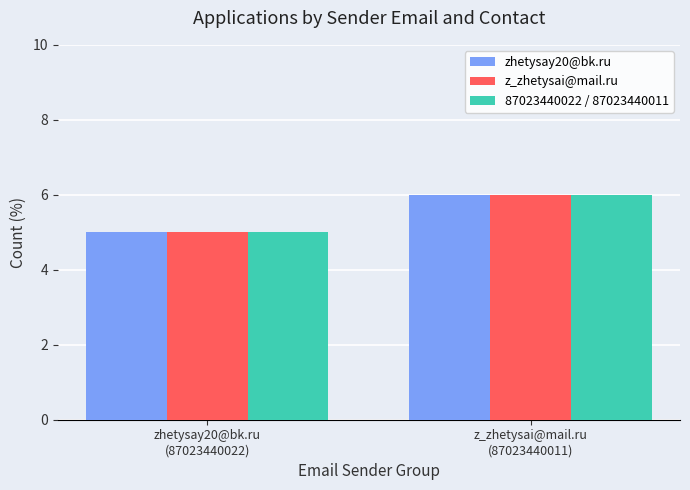

Reading left to right, what are all the values shown in this chart?

zhetysay20@bk.ru: zhetysay20@bk.ru
(87023440022)=5	z_zhetysai@mail.ru
(87023440011)=6
z_zhetysai@mail.ru: zhetysay20@bk.ru
(87023440022)=5	z_zhetysai@mail.ru
(87023440011)=6
87023440022 / 87023440011: zhetysay20@bk.ru
(87023440022)=5	z_zhetysai@mail.ru
(87023440011)=6